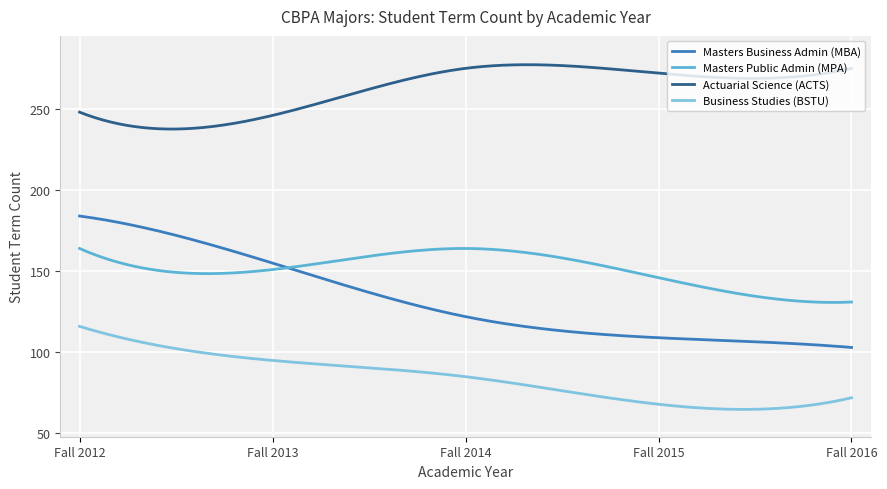

True or false: Business Studies (BSTU) and Masters Public Admin (MPA) intersect in this chart.

False